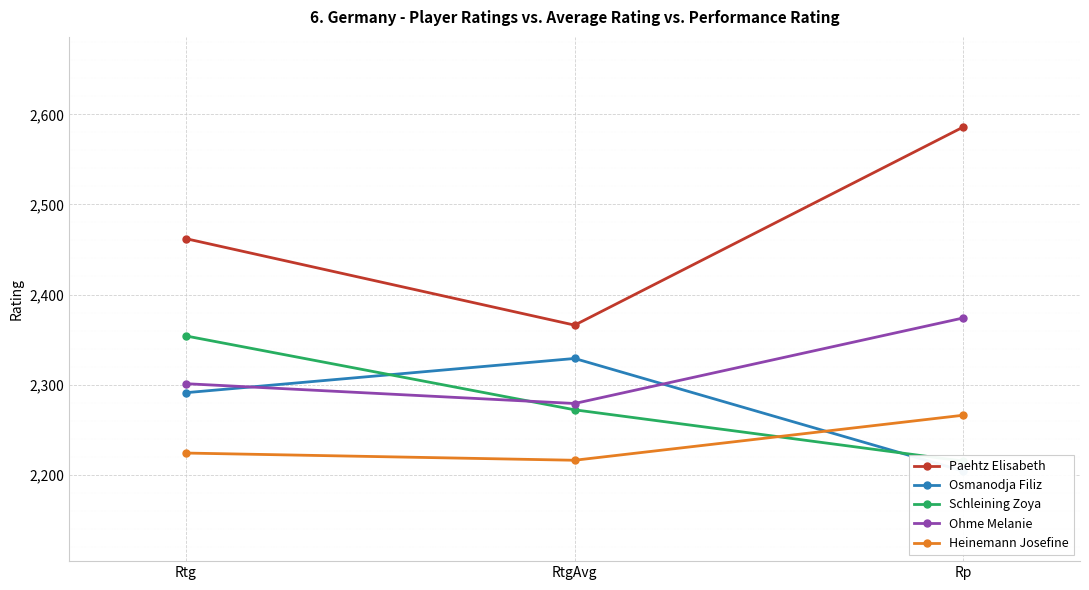

True or false: Ohme Melanie has a value of 882 at Rtg.

False